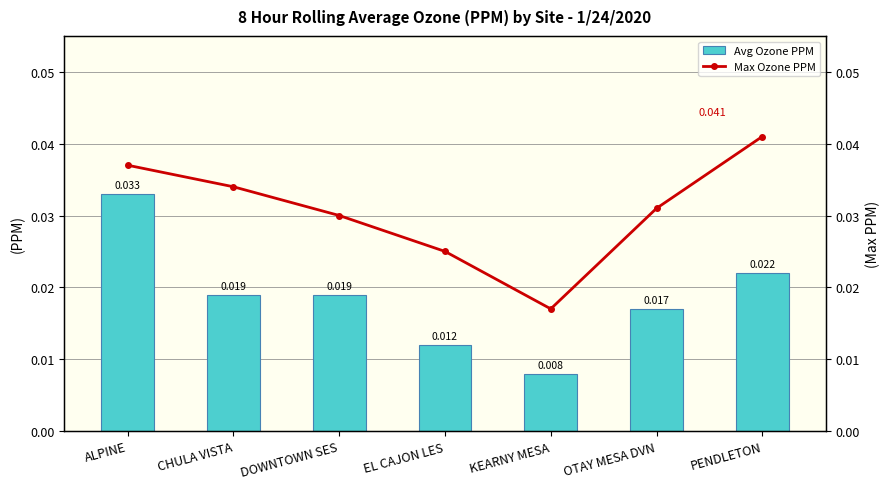

Between OTAY MESA DVN and CHULA VISTA, which is larger?

CHULA VISTA